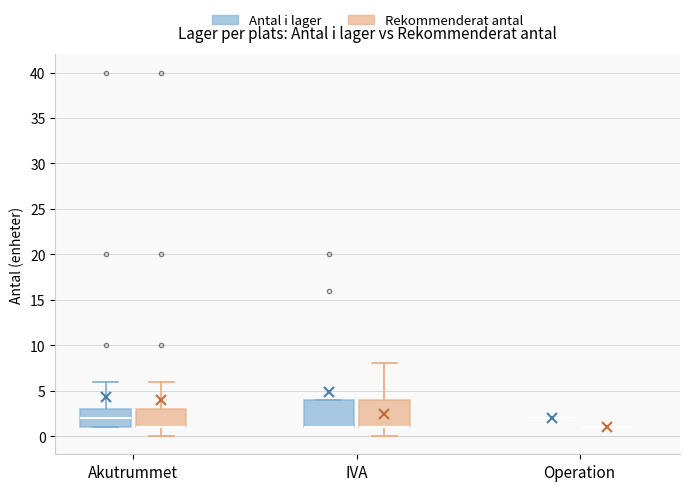

Reading left to right, read every box against the y-axis: the position of its median line, the range the box covers, and the ends of its whiskers. The values are not printed on the chart, so give them approximately, as read against the axis.

Akutrummet (Antal i lager): median 2, box 1 to 3, whiskers 1 to 6
Akutrummet (Rekommenderat antal): median 1 (drawn on the box's lower edge), box 1 to 3, whiskers 0 to 6
IVA (Antal i lager): median 1 (drawn on the box's lower edge), box 1 to 4, whiskers 1 to 4
IVA (Rekommenderat antal): median 1 (drawn on the box's lower edge), box 1 to 4, whiskers 0 to 8
Operation (Antal i lager): box collapsed to a line at 2, whiskers 2 to 2
Operation (Rekommenderat antal): box collapsed to a line at 1, whiskers 1 to 1